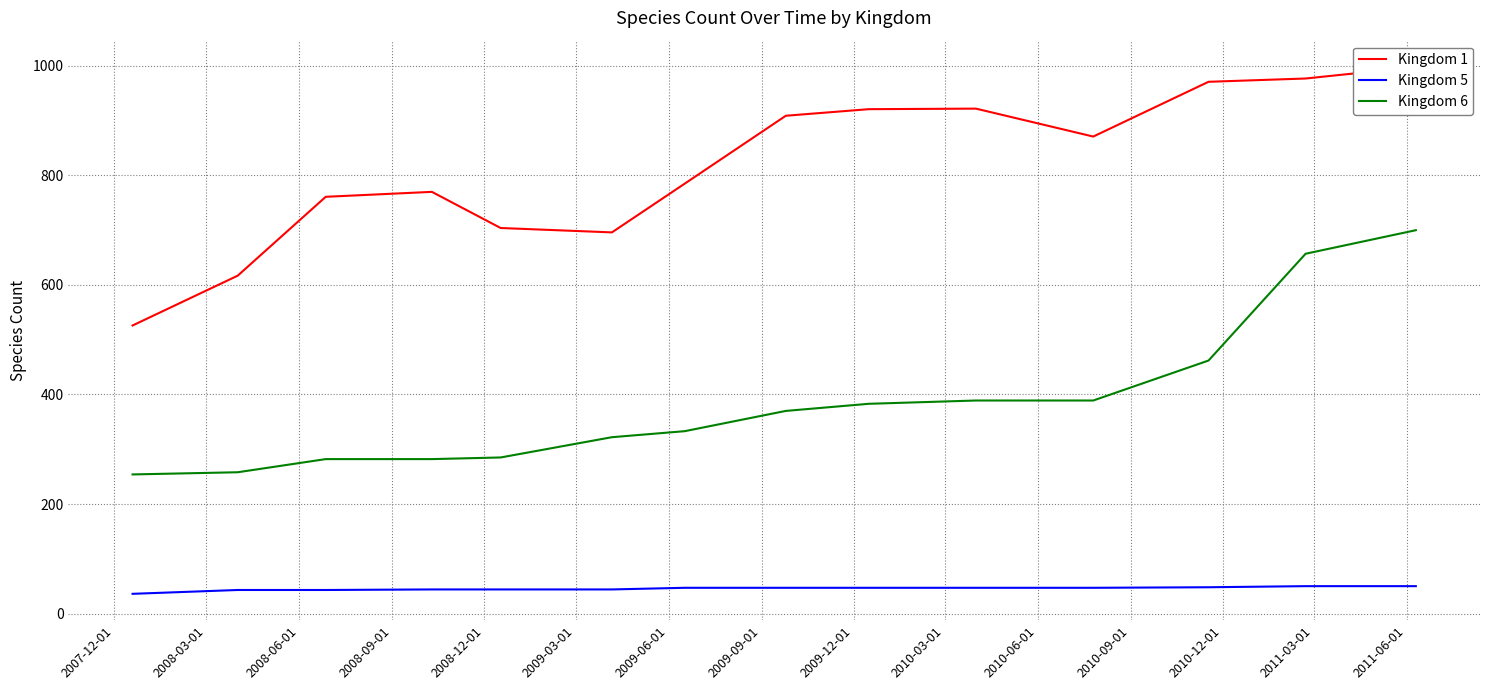

What is the lowest value of the Kingdom 6 series?

254